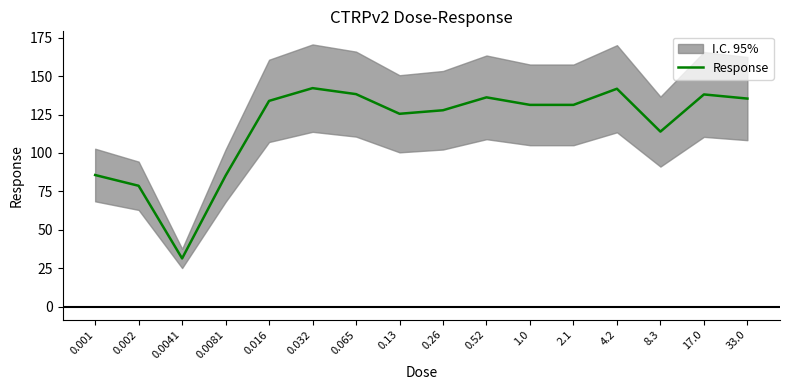

What is the greatest value displayed?

142.2